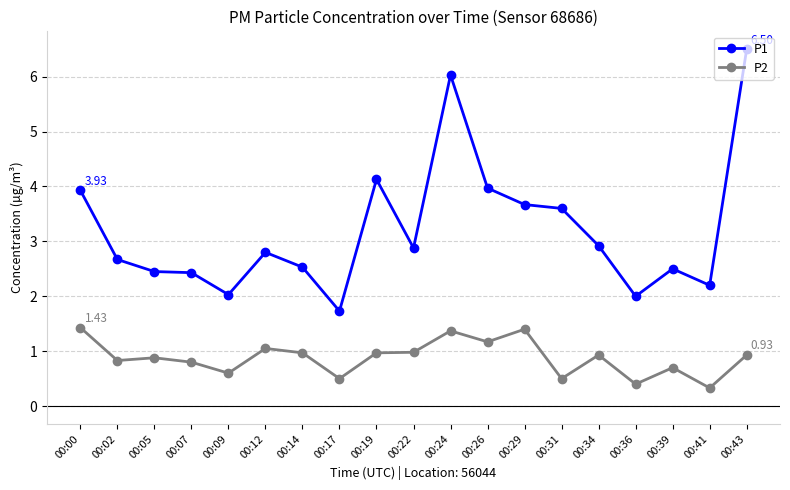

The value of P1 at 00:14 is 2.5. True or false?

True